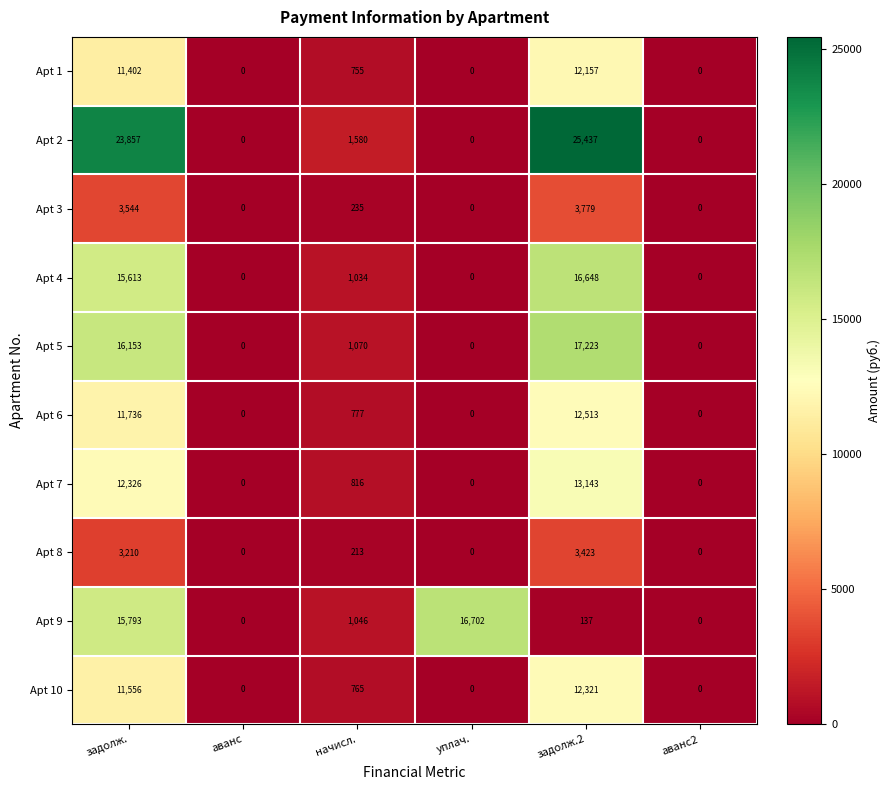

At which label does Apt 3 reach its peak?

задолж.2